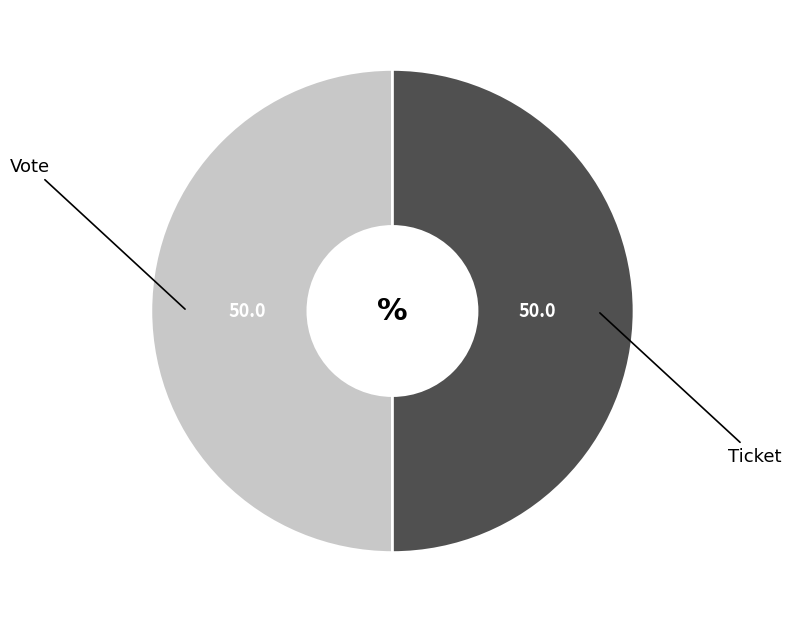

The Ticket slice represents 50% of the pie. True or false?

True